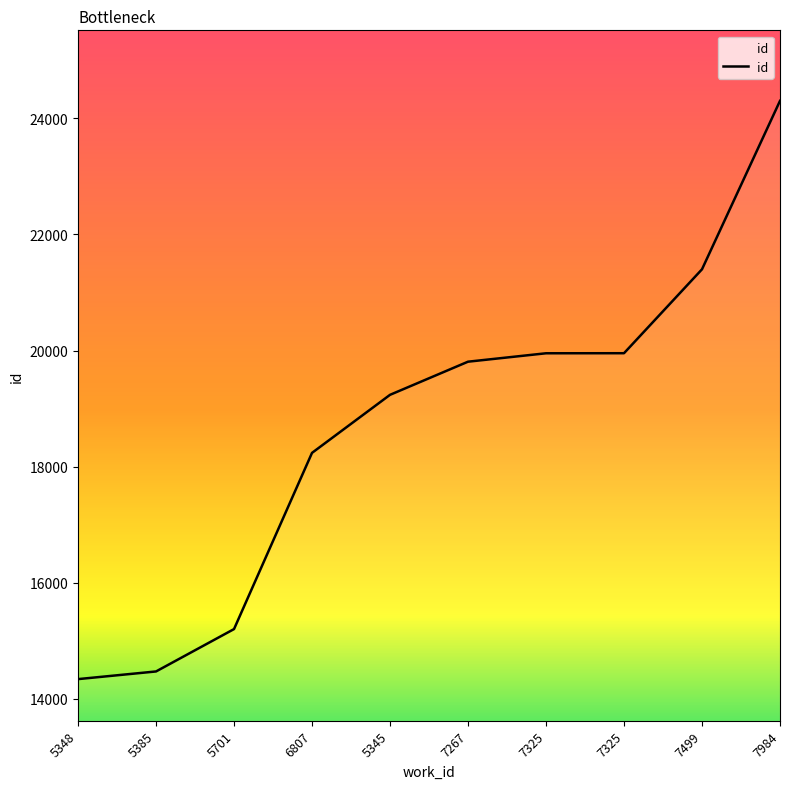

What is the approximate value at 7325?

19953